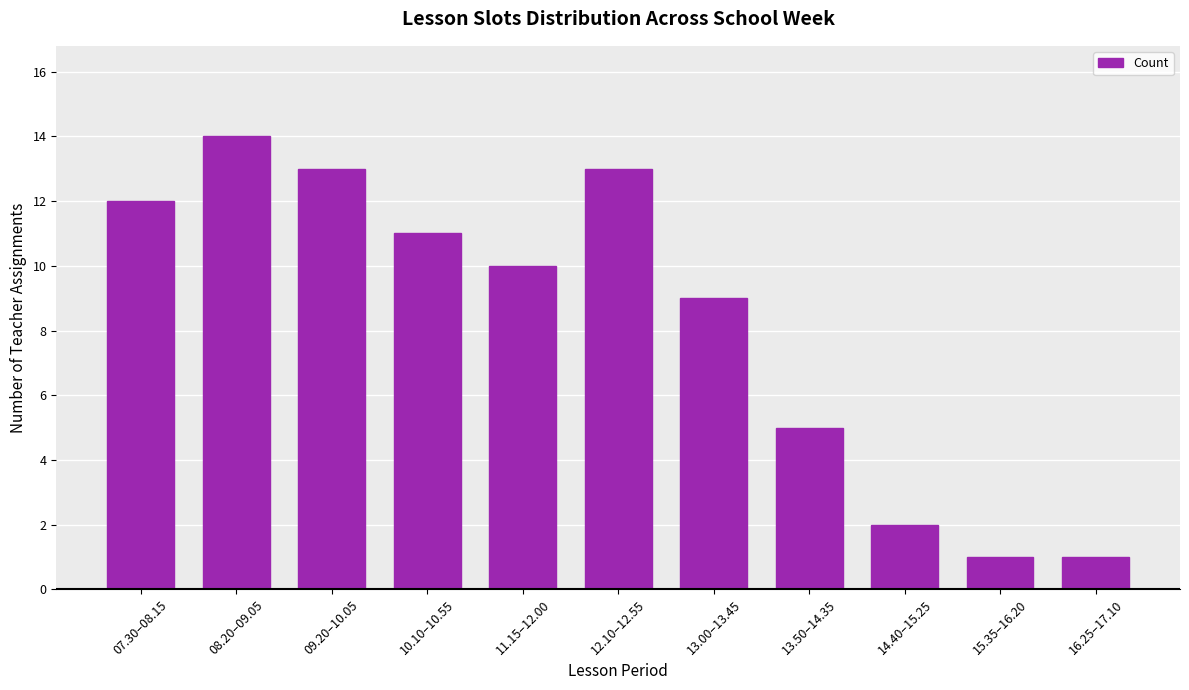

How many data points are less than 10?

5